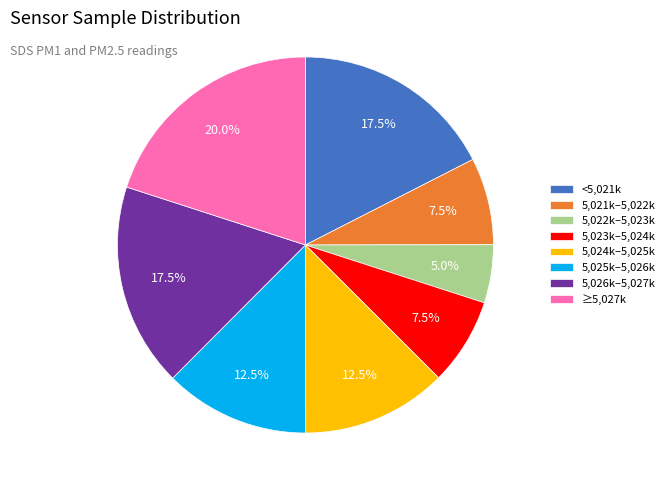

What percentage do 5,021k–5,022k and 5,022k–5,023k together represent?

12.5%